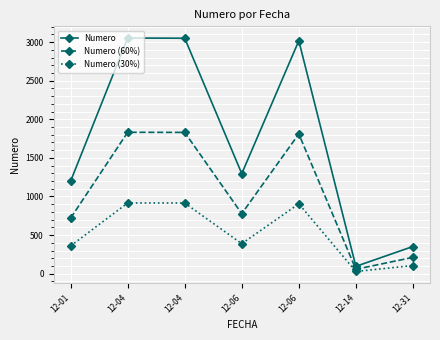

True or false: Numero (30%) has more than 1 interior local peaks.

True